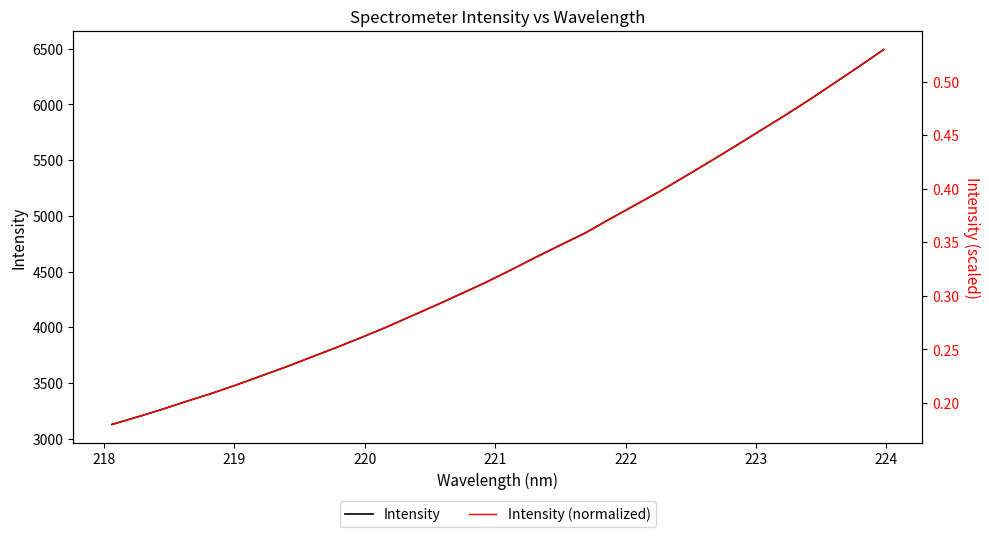

Does the chart have visible grid lines?

No